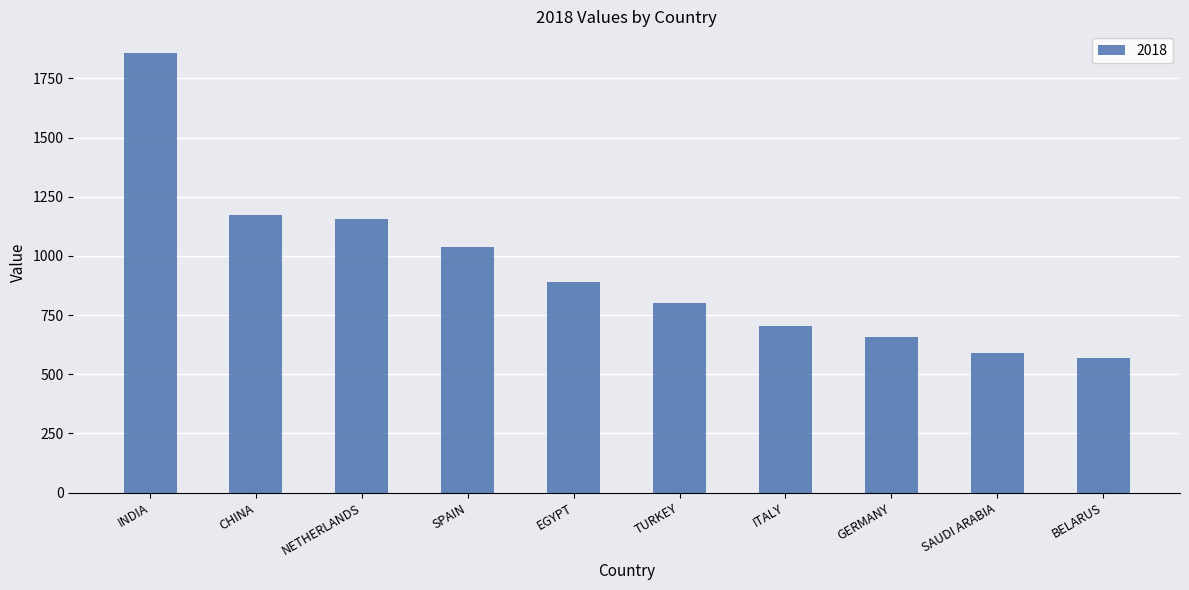

What is the sum of the values at SAUDI ARABIA and EGYPT?

1477.4